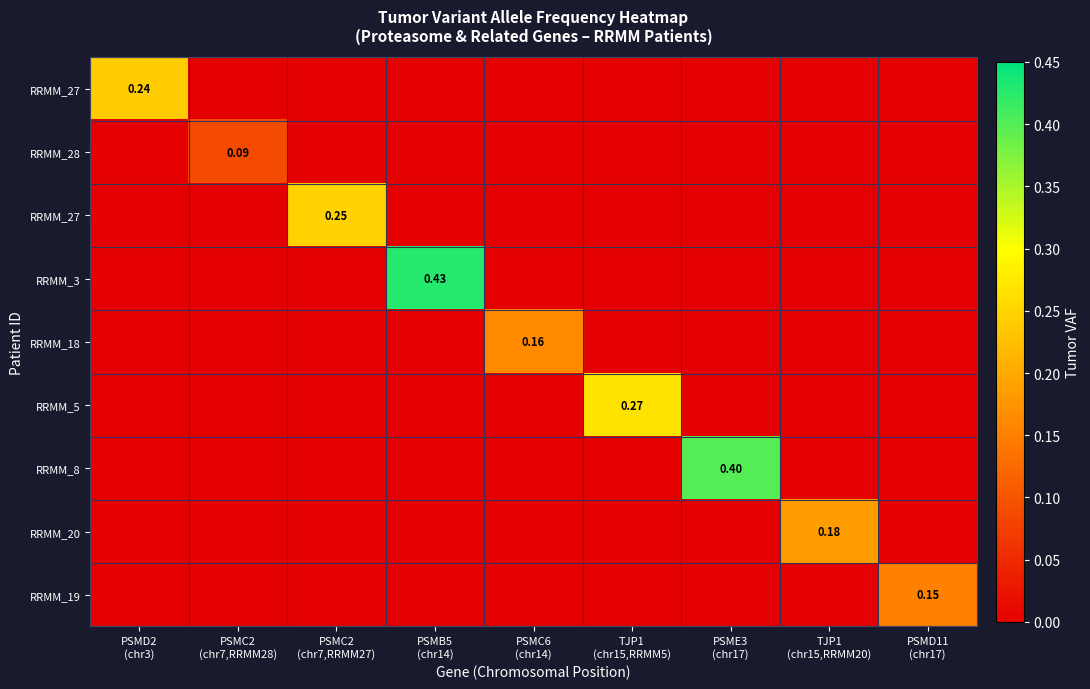

What is the spread (max minus min) of values at TJP1
(chr15,RRMM20)?

0.2